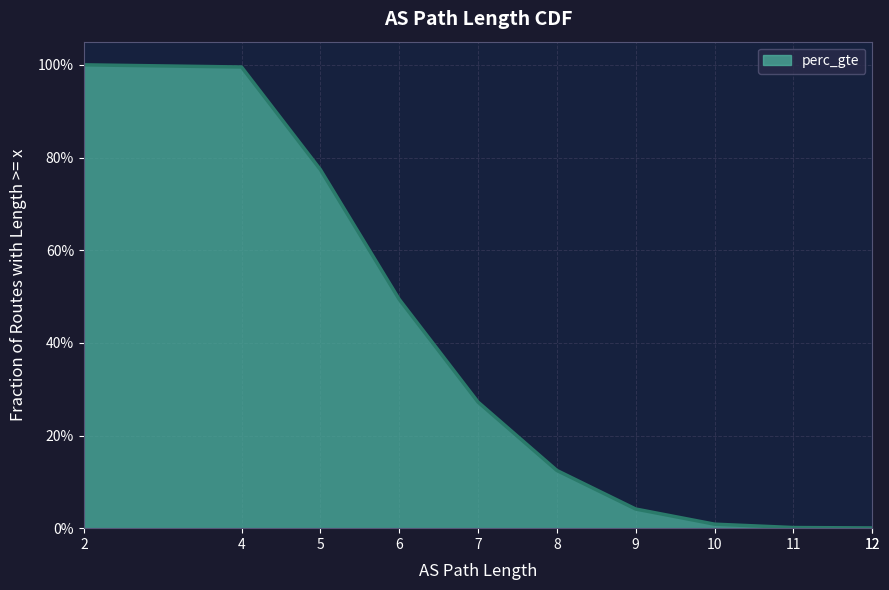

Reading right to left, what are all the values shown in this chart?

12=0.0	12=0.0	11=0.0	10=0.0	9=0.0	8=0.1	7=0.3	6=0.5	5=0.8	4=1.0	2=1.0